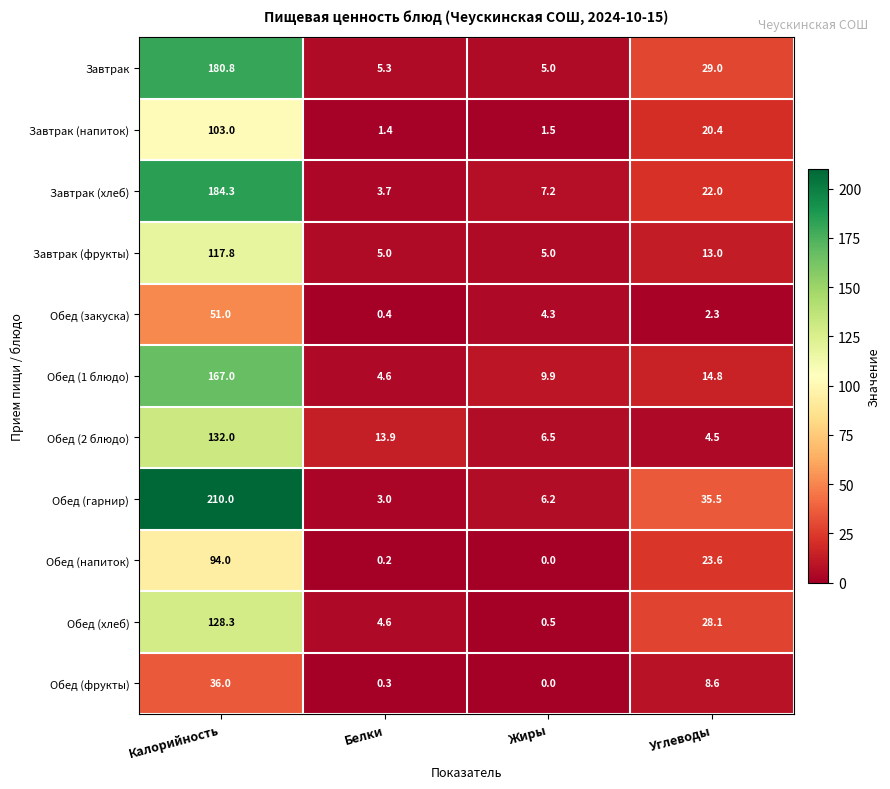

Is the value of Завтрак (напиток) at Калорийность greater than the value of Обед (напиток) at Калорийность?

Yes